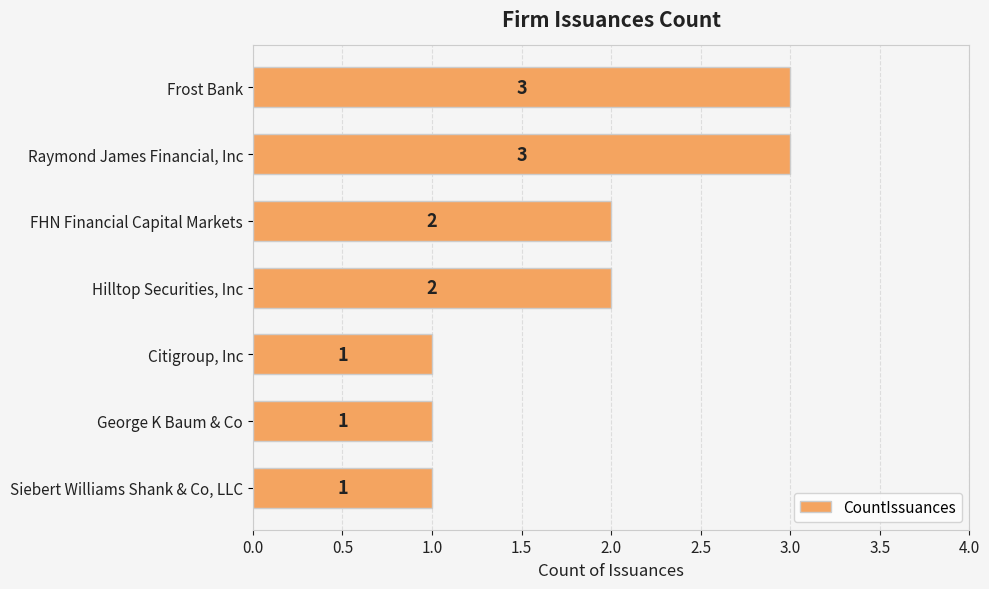

What is the value of the 4th bar from the top?

2